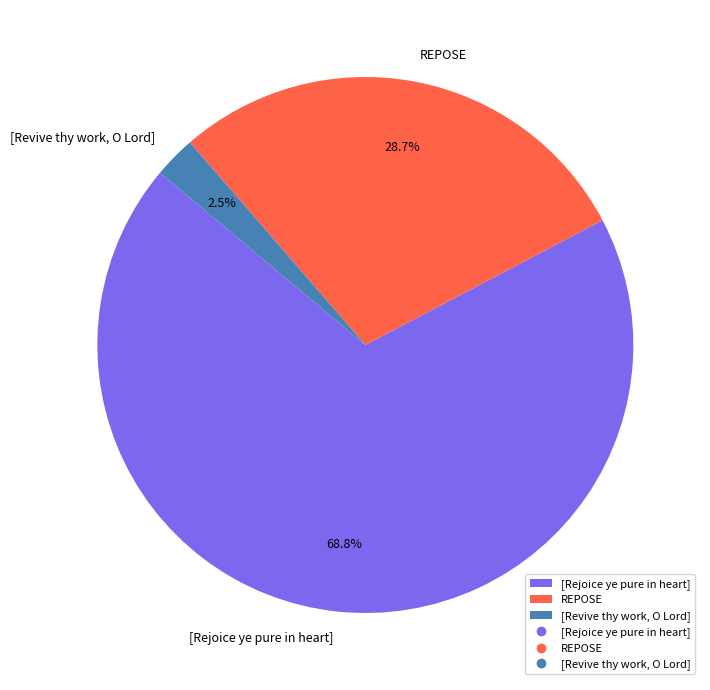

Is there a majority slice in this chart?

Yes